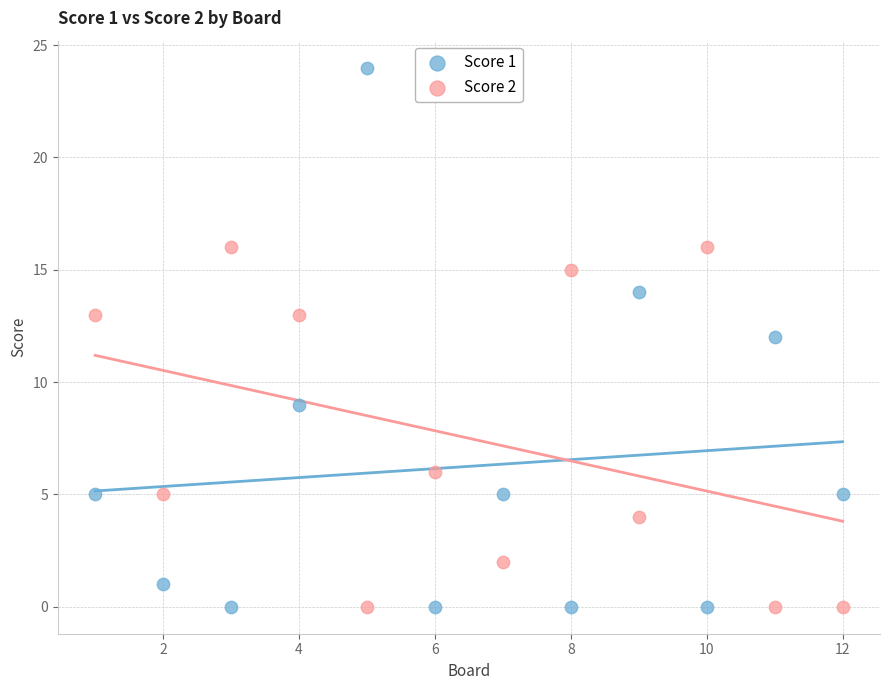

Which series has the widest spread of Y values?

Score 1